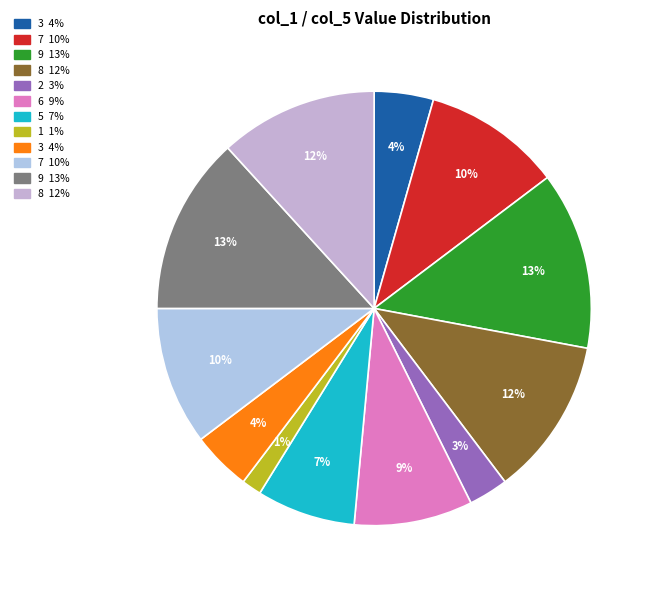

How many segments does this pie chart have?

12